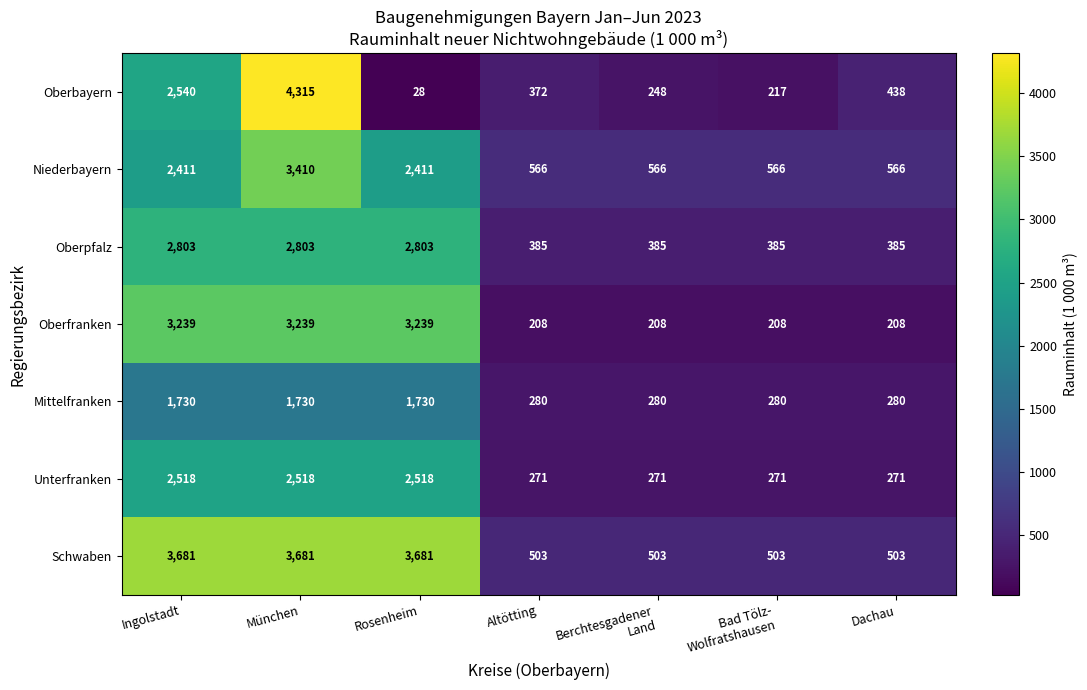

At which category is the sum across all series the highest?

München